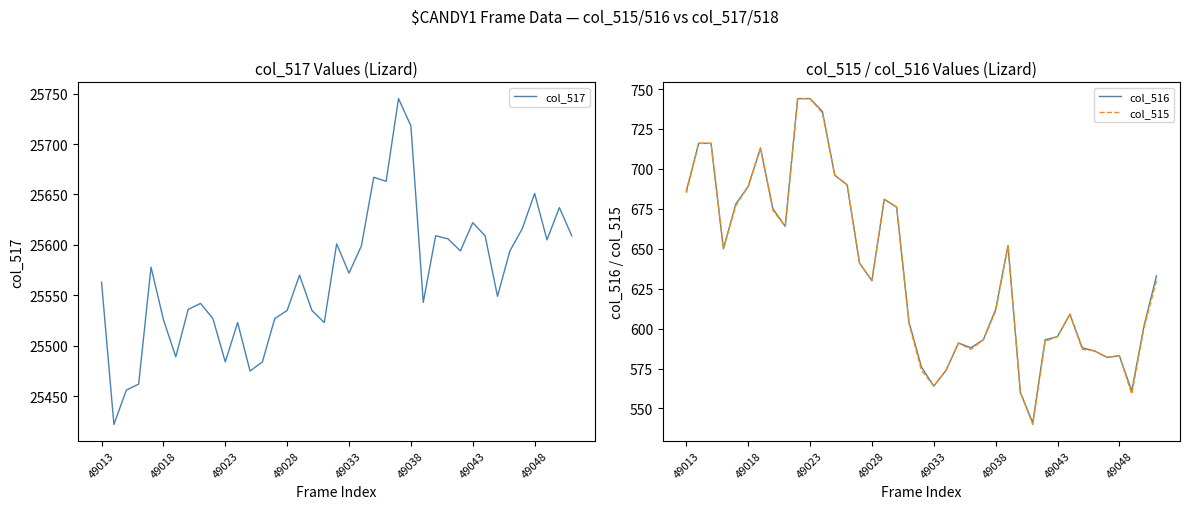

What is the maximum value for col_515?

744